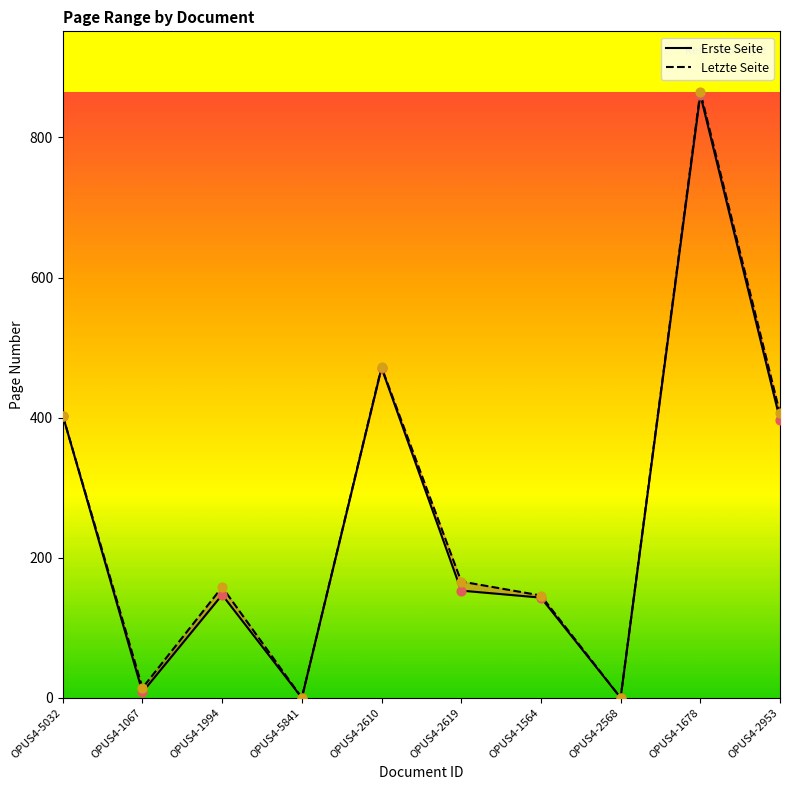

Which series contains the lowest Y value?

Erste Seite